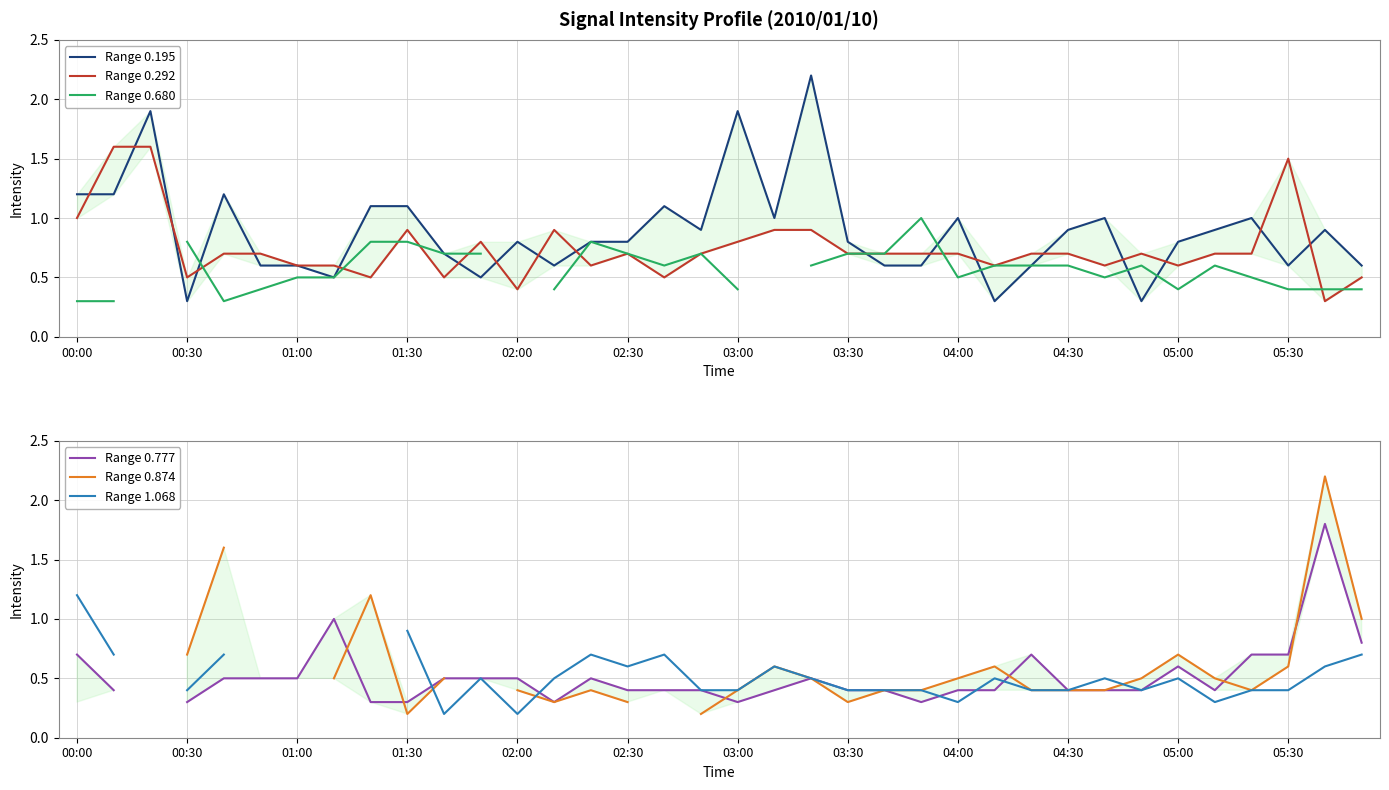

Rank the series by their maximum value, from highest to lowest.

Range 0.195, Range 0.874, Range 0.777, Range 0.292, Range 1.068, Range 0.680